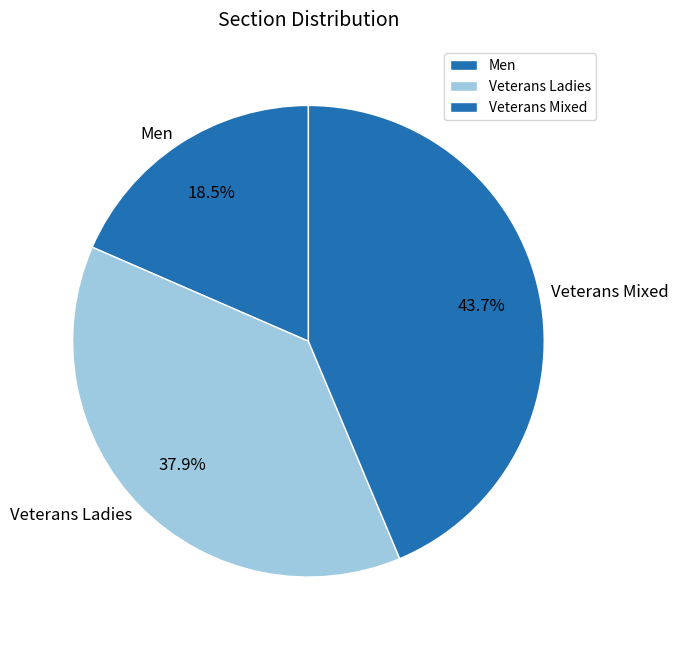

Is it true that Men is 5% of the pie?

False